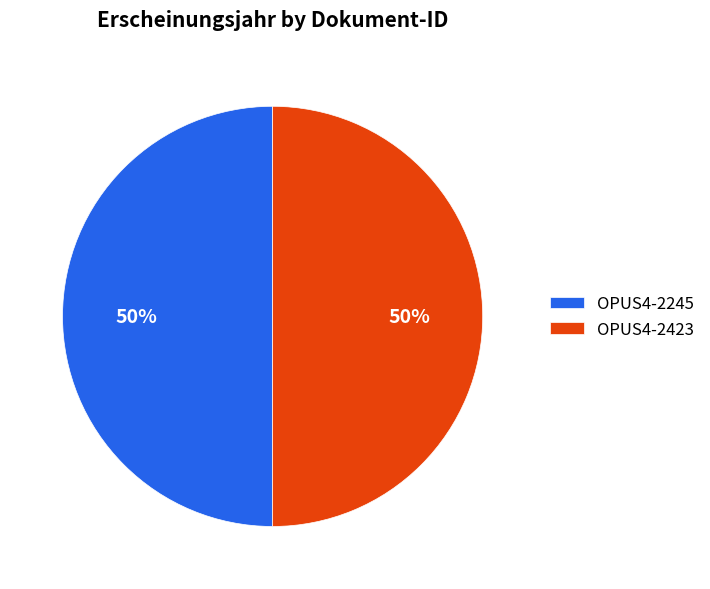

To the nearest percent, what is the combined percentage of OPUS4-2423 and OPUS4-2245?

100%